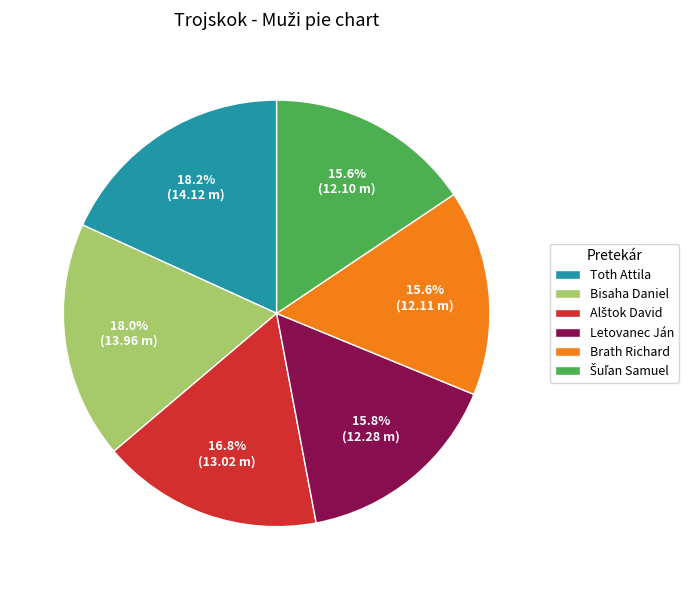

Is the sum of Letovanec Ján and Bisaha Daniel greater than half?

No